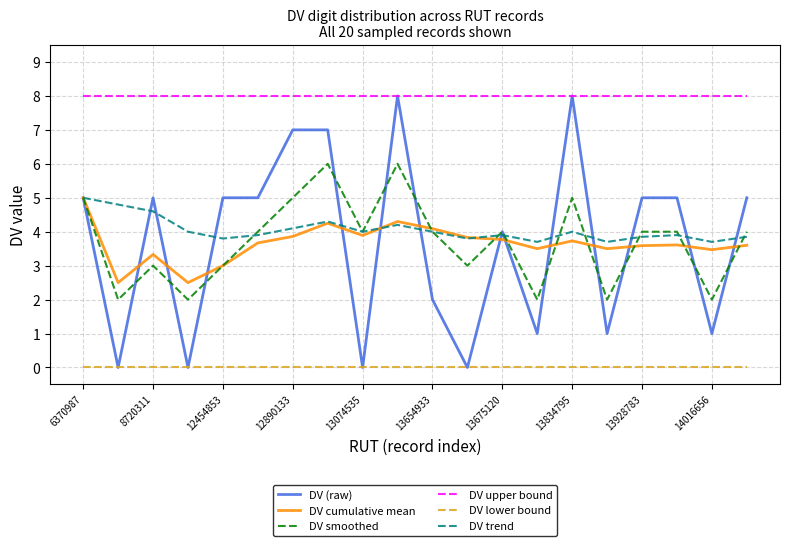

True or false: DV upper bound and DV cumulative mean intersect in this chart.

False